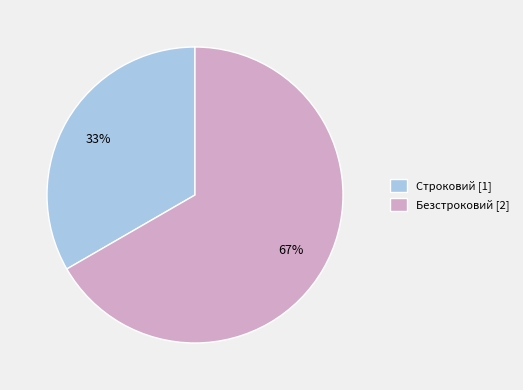

Do Строковий [1] and Безстроковий [2] together represent more than half of the pie?

Yes